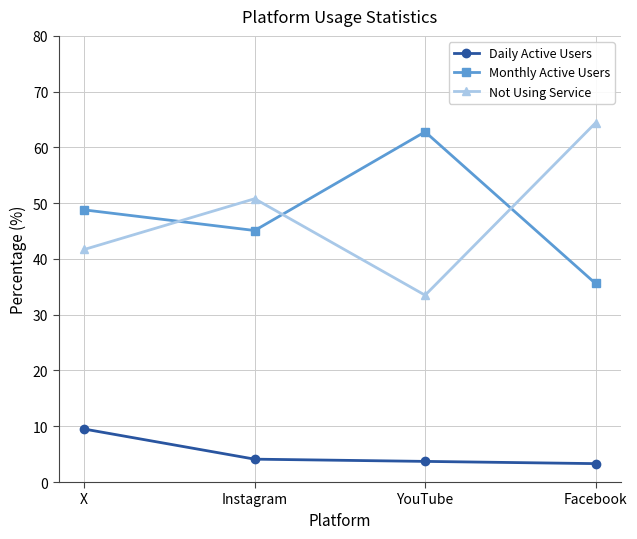

How many intersections are there between Monthly Active Users and Not Using Service?

3